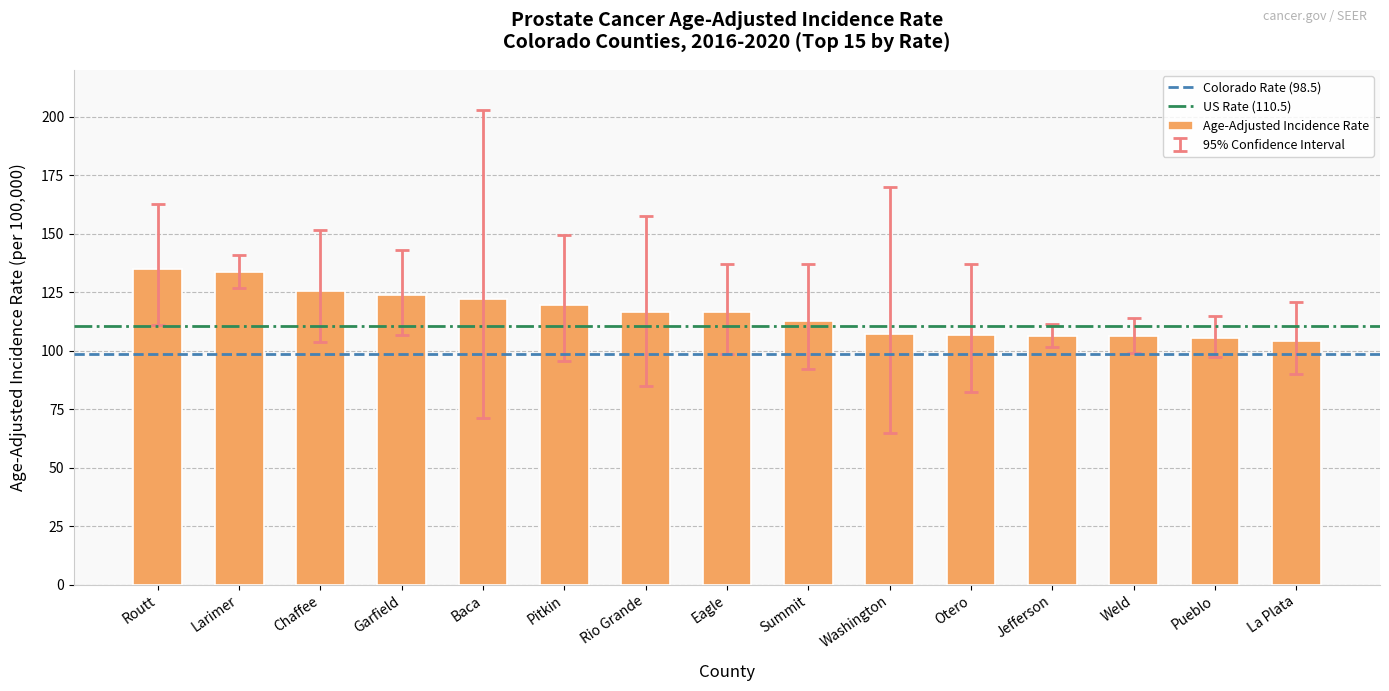

What value does the data have at Pitkin?

119.7